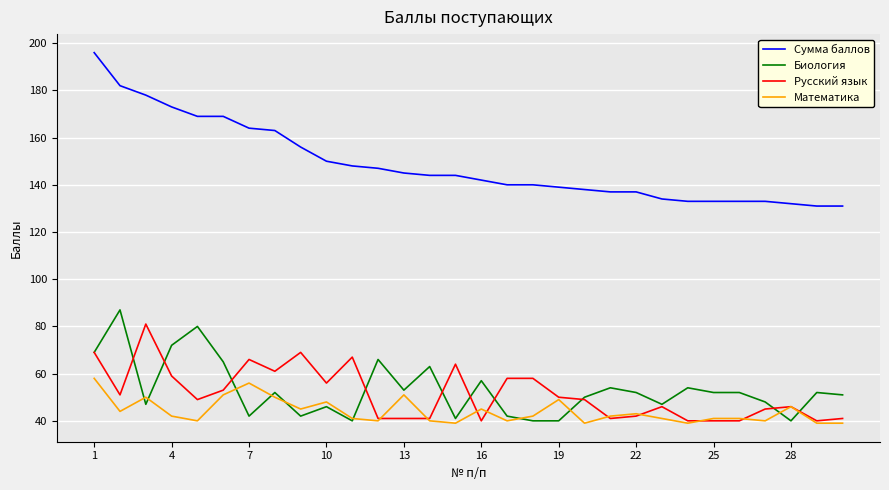

True or false: Сумма баллов and Русский язык intersect in this chart.

False